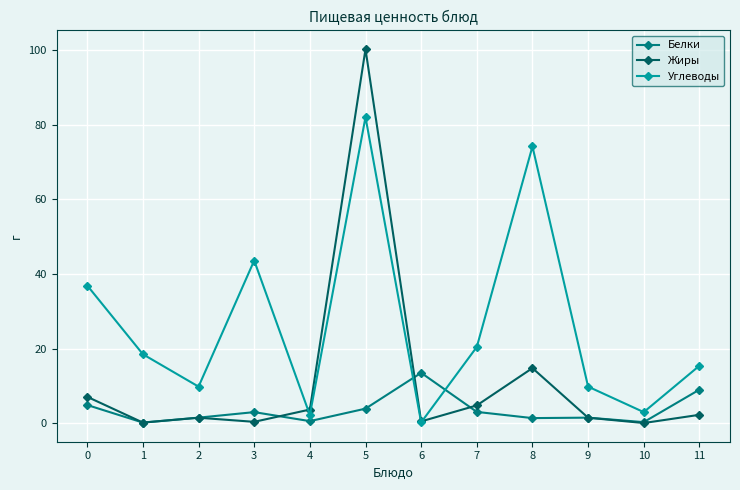

What is the sum of the Углеводы values at 2 and 4?

12.1